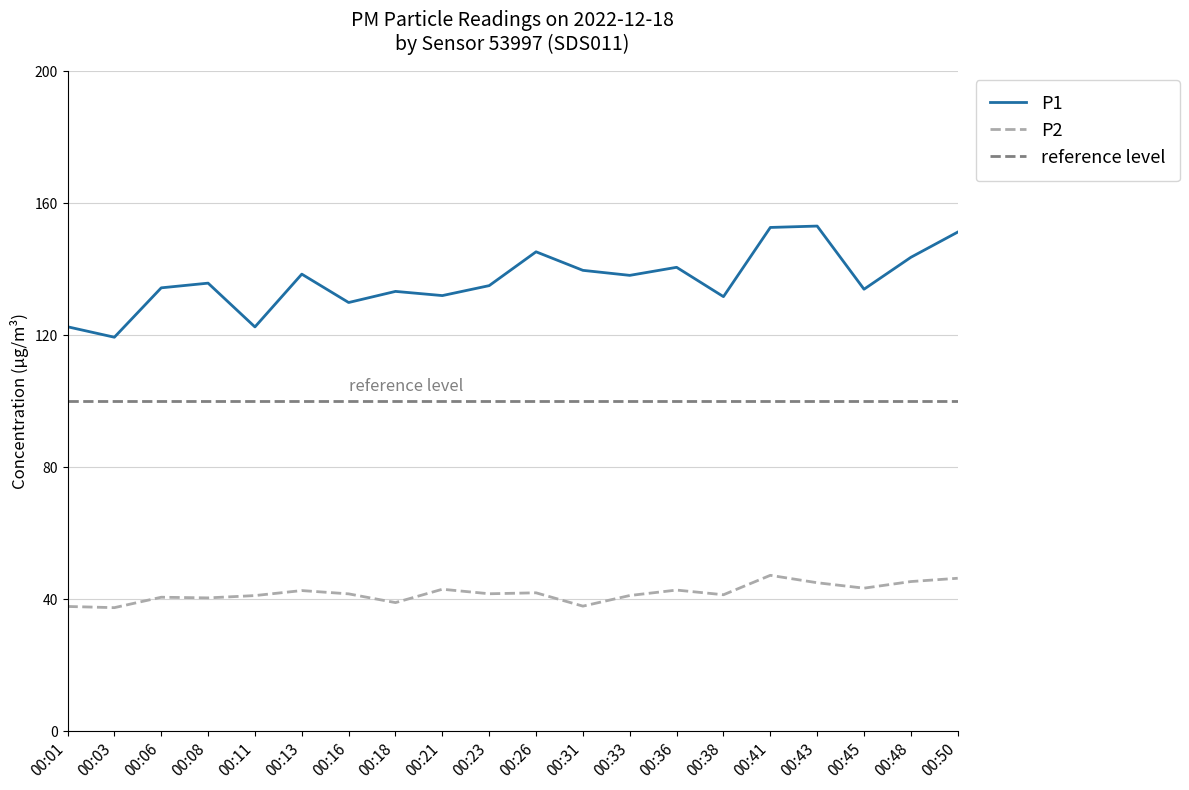

True or false: P2 has more than 2 interior local peaks.

True